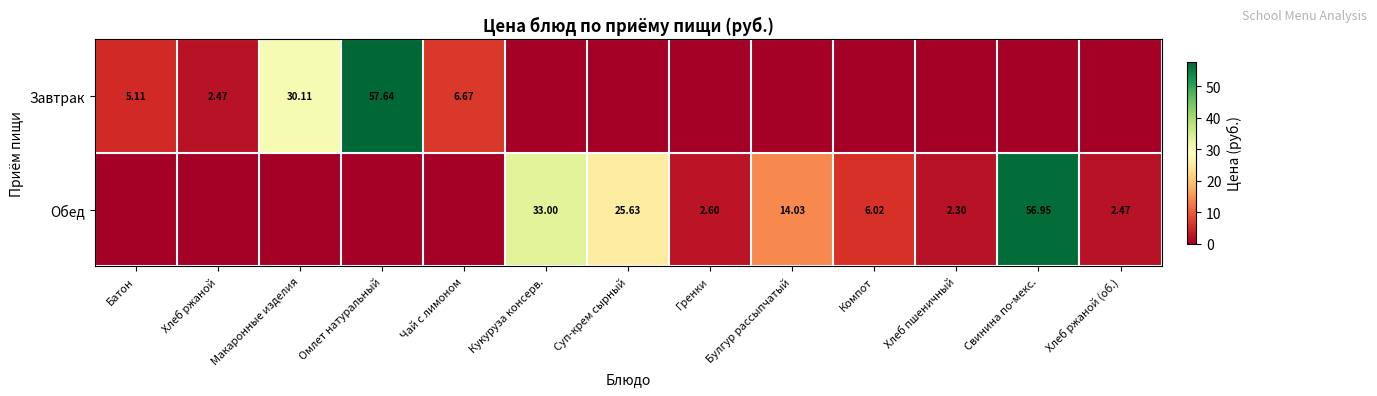

At which category is the sum across all series the highest?

Омлет натуральный